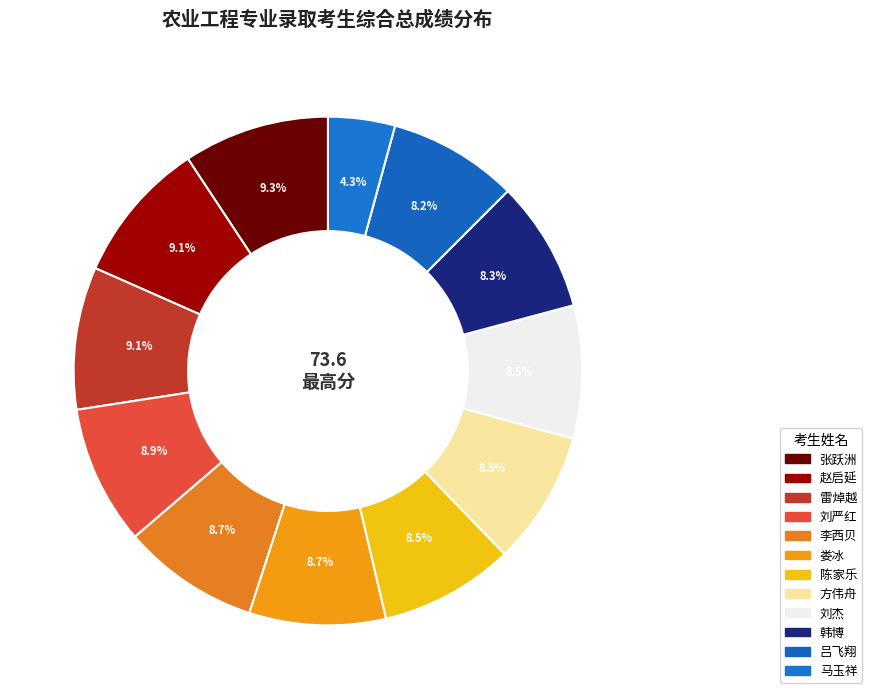

How many slices are in this pie chart?

12